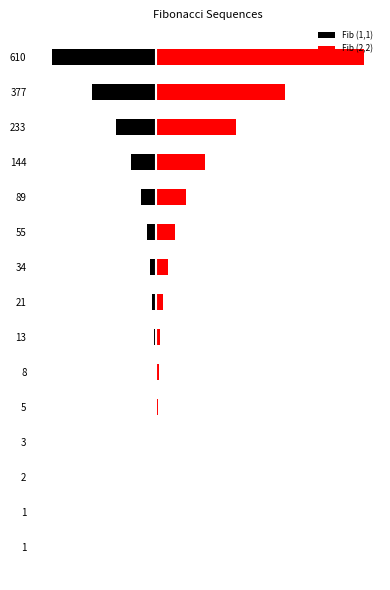

What is the maximum value for Fib (2,2)?

1220